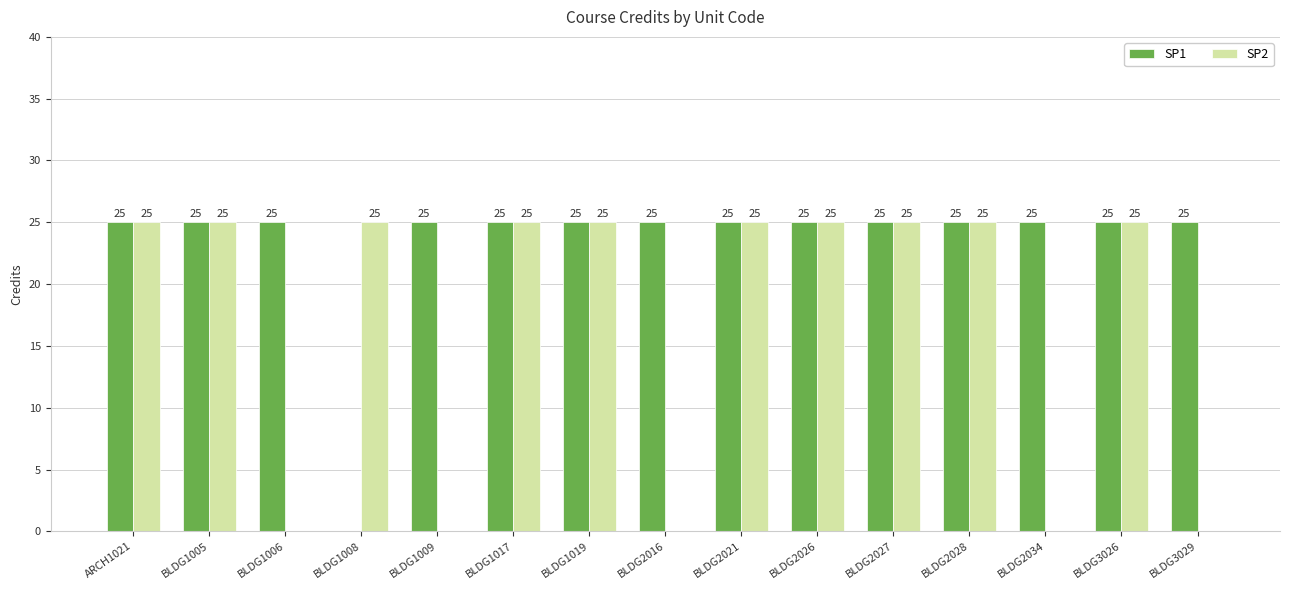

Does the chart contain stacked bars?

No